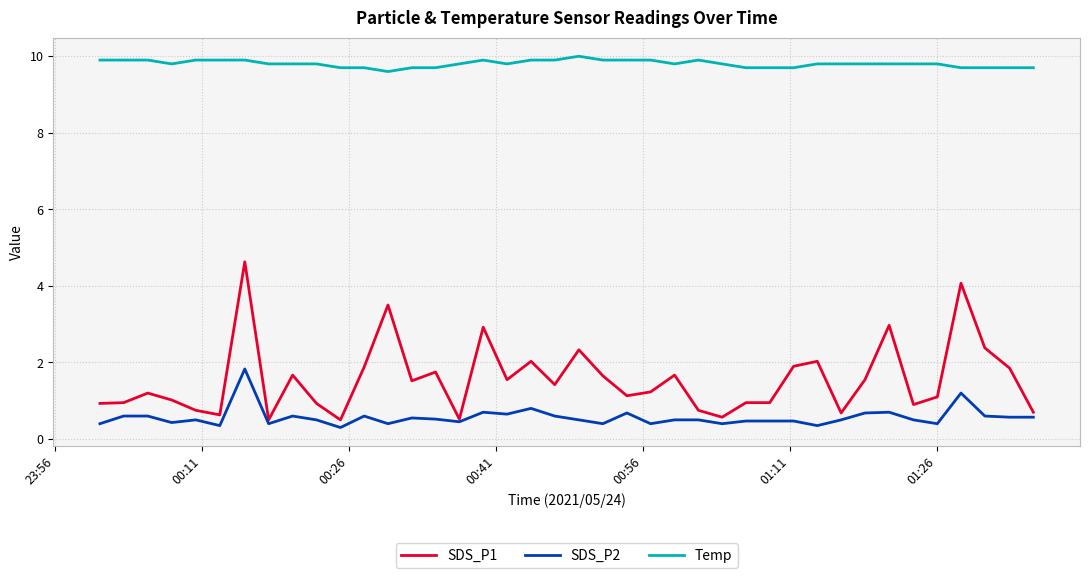

Which series has the largest total across all categories?

Temp